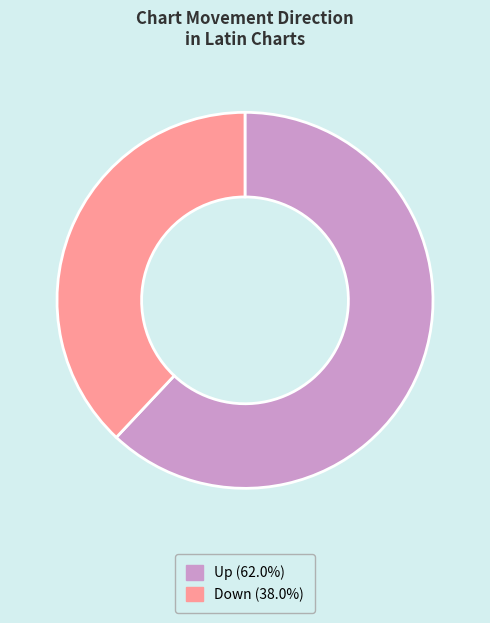

Approximately how many times larger is the value at Down (38.0%) compared to Up (62.0%)?

0.6